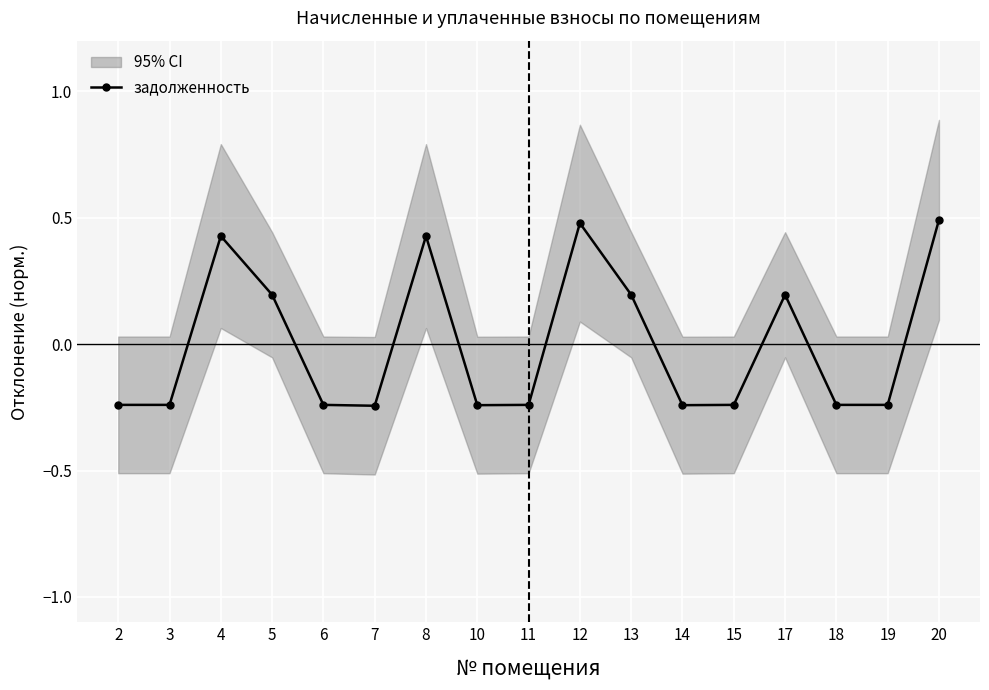

How many lines are shown in the chart?

1